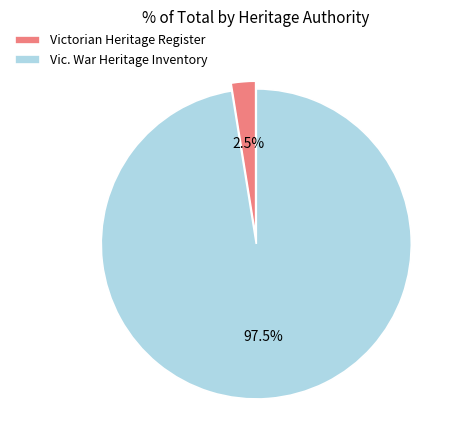

Which slice is the smallest?

Victorian Heritage Register